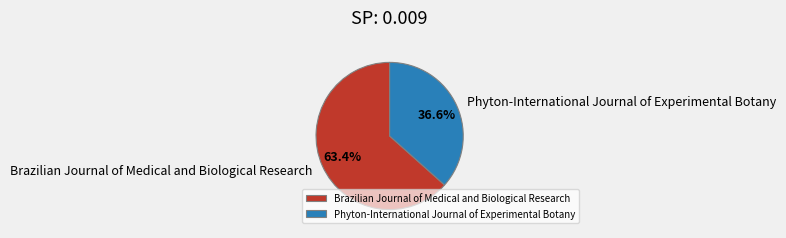

How much of the chart is everything except Phyton-International Journal of Experimental Botany?

63.4%